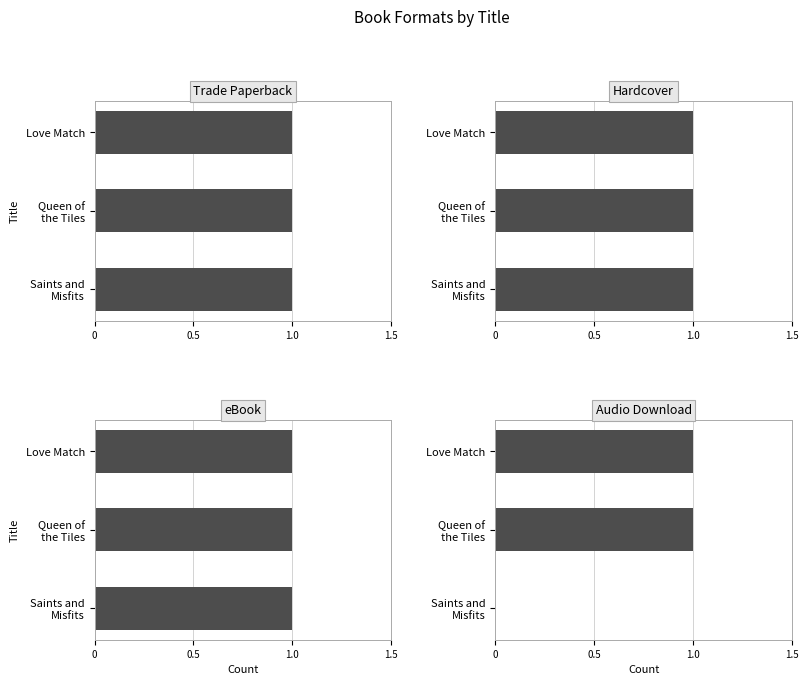

How many bars are there in each group?

4